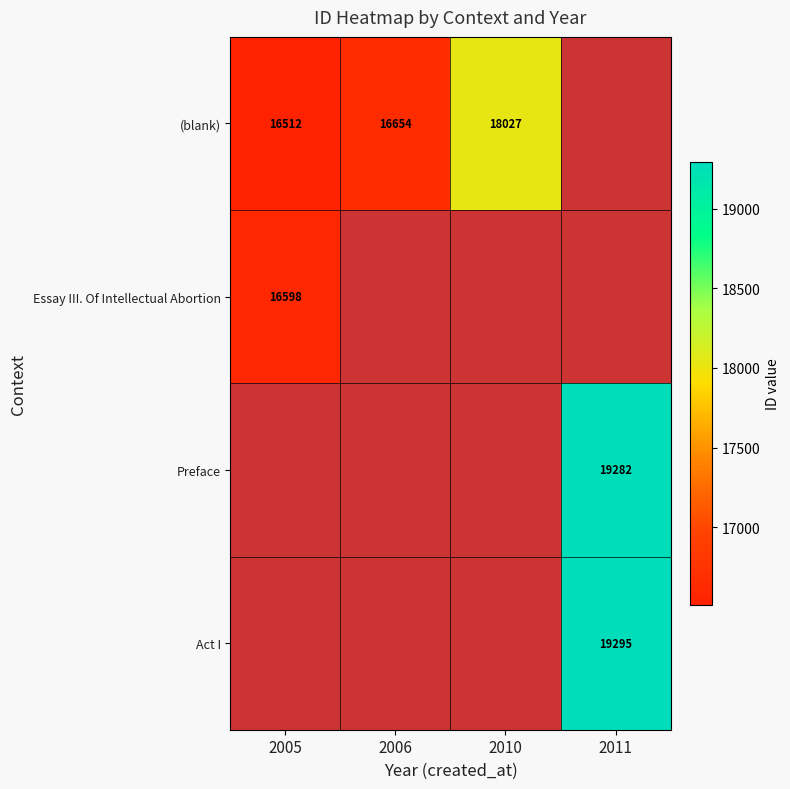

True or false: Act I has a value of 19295 at 2011.

True